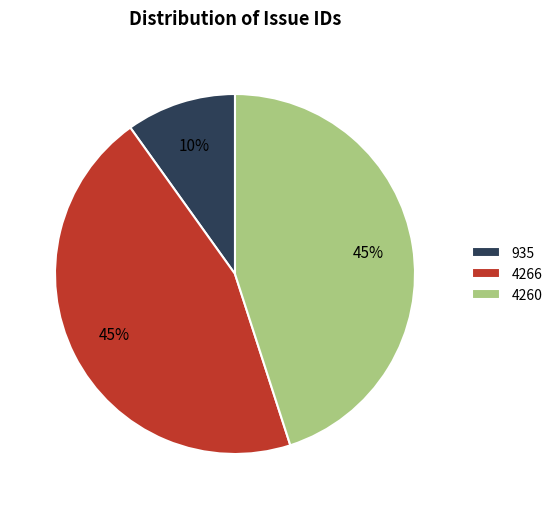

Is there any slice that represents more than half of the pie?

No